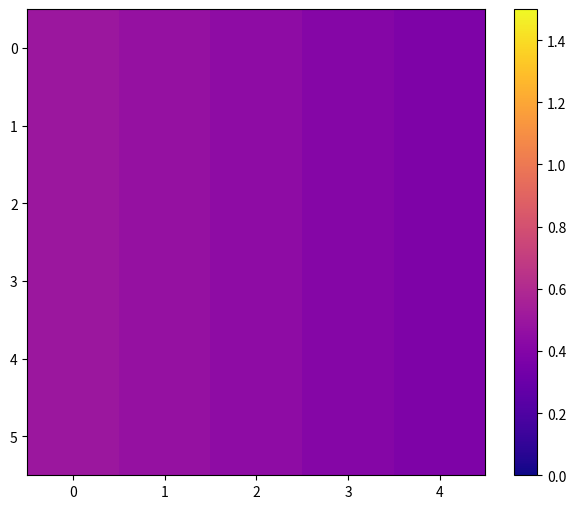

Reading right to left, list all the values displayed in this chart.

0: 4=0.4	3=0.4	2=0.4	1=0.5	0=0.5
1: 4=0.4	3=0.4	2=0.4	1=0.5	0=0.5
2: 4=0.4	3=0.4	2=0.4	1=0.5	0=0.5
3: 4=0.4	3=0.4	2=0.4	1=0.5	0=0.5
4: 4=0.4	3=0.4	2=0.4	1=0.5	0=0.5
5: 4=0.4	3=0.4	2=0.4	1=0.5	0=0.5